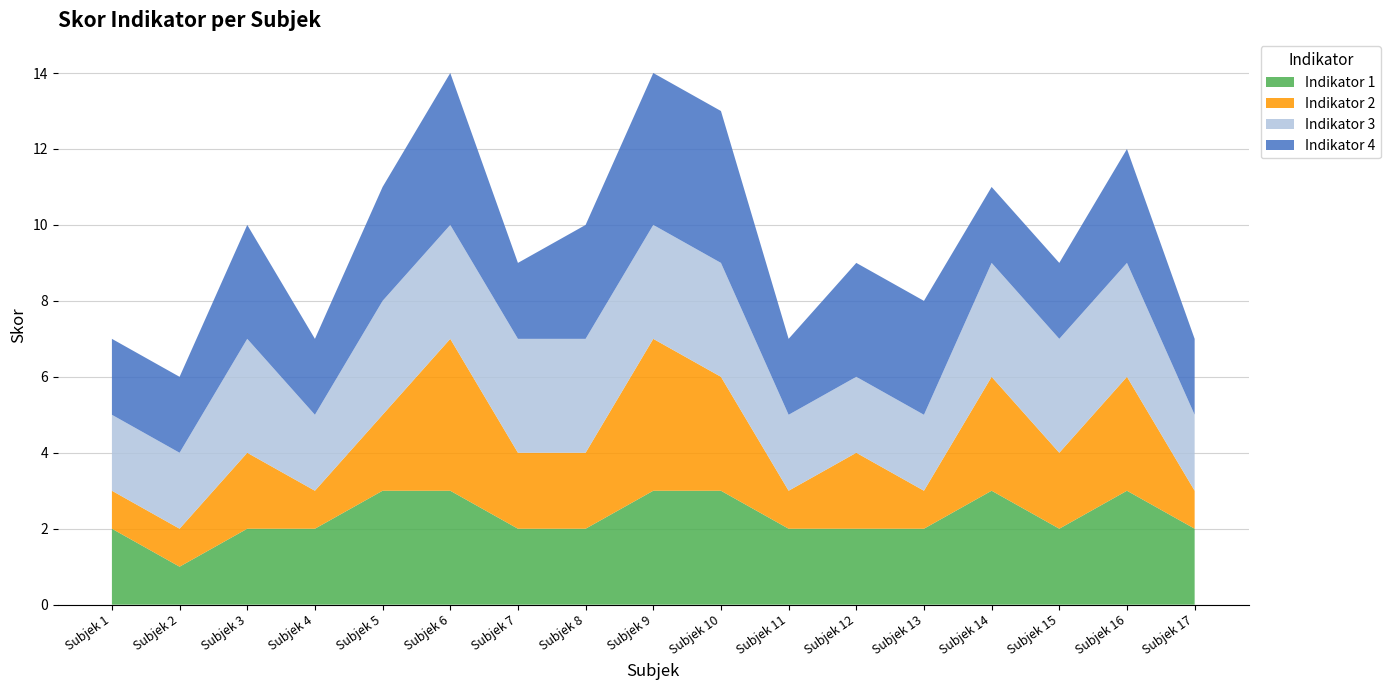

Reading right to left, what are all the values shown in this chart?

Indikator 1: Subjek 17=2	Subjek 16=3	Subjek 15=2	Subjek 14=3	Subjek 13=2	Subjek 12=2	Subjek 11=2	Subjek 10=3	Subjek 9=3	Subjek 8=2	Subjek 7=2	Subjek 6=3	Subjek 5=3	Subjek 4=2	Subjek 3=2	Subjek 2=1	Subjek 1=2
Indikator 2: Subjek 17=1	Subjek 16=3	Subjek 15=2	Subjek 14=3	Subjek 13=1	Subjek 12=2	Subjek 11=1	Subjek 10=3	Subjek 9=4	Subjek 8=2	Subjek 7=2	Subjek 6=4	Subjek 5=2	Subjek 4=1	Subjek 3=2	Subjek 2=1	Subjek 1=1
Indikator 3: Subjek 17=2	Subjek 16=3	Subjek 15=3	Subjek 14=3	Subjek 13=2	Subjek 12=2	Subjek 11=2	Subjek 10=3	Subjek 9=3	Subjek 8=3	Subjek 7=3	Subjek 6=3	Subjek 5=3	Subjek 4=2	Subjek 3=3	Subjek 2=2	Subjek 1=2
Indikator 4: Subjek 17=2	Subjek 16=3	Subjek 15=2	Subjek 14=2	Subjek 13=3	Subjek 12=3	Subjek 11=2	Subjek 10=4	Subjek 9=4	Subjek 8=3	Subjek 7=2	Subjek 6=4	Subjek 5=3	Subjek 4=2	Subjek 3=3	Subjek 2=2	Subjek 1=2